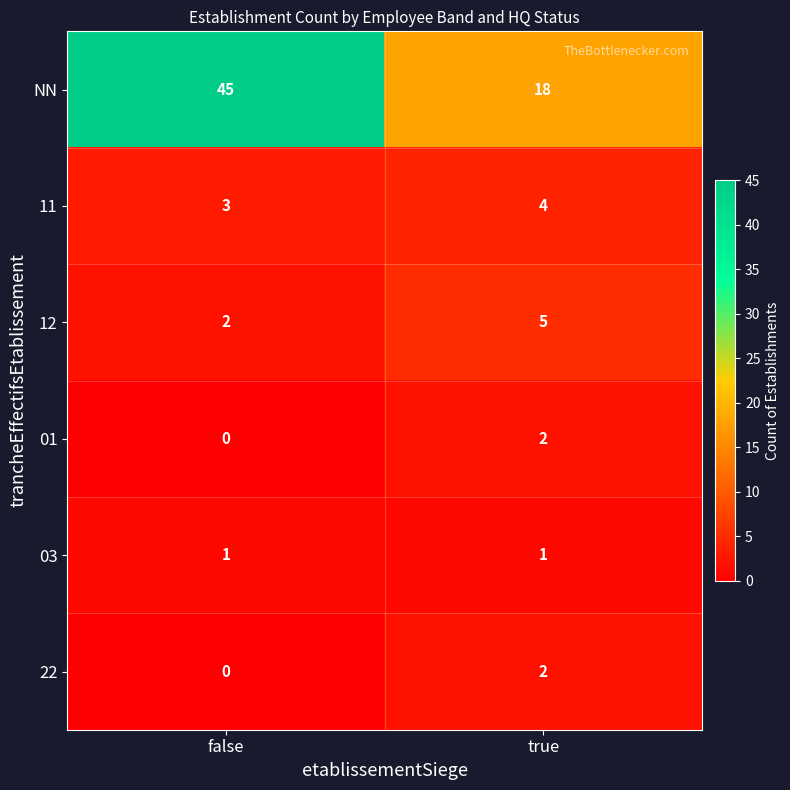

At which category does the chart reach its minimum across all series?

false